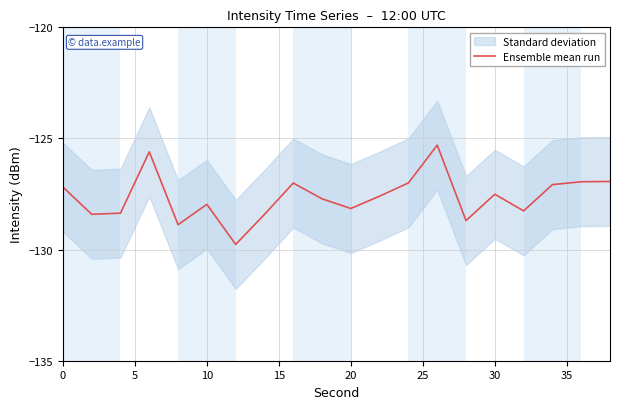

The Ensemble mean run series shows -51.4 at 0. True or false?

False